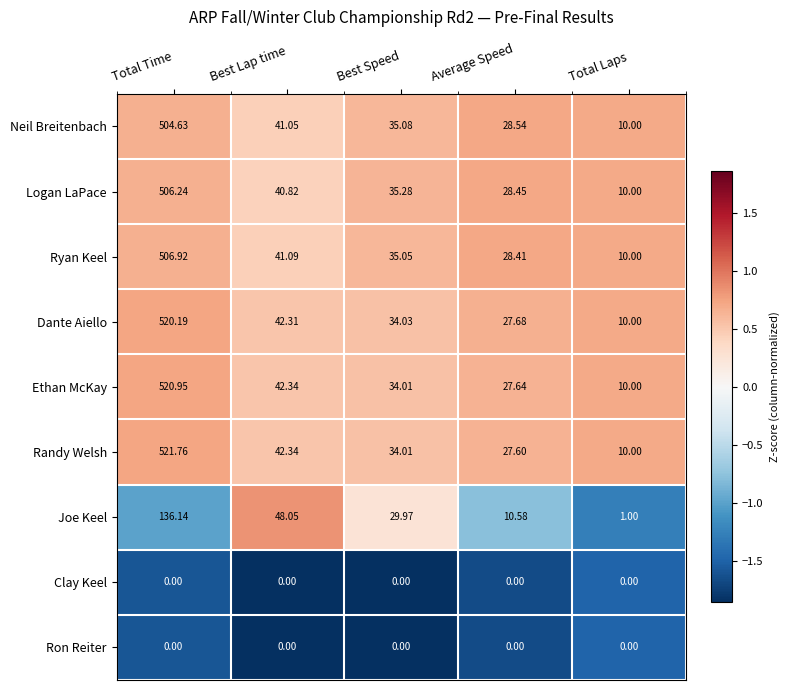

Rank the categories by Logan LaPace value from highest to lowest.

Total Time, Best Lap time, Best Speed, Average Speed, Total Laps